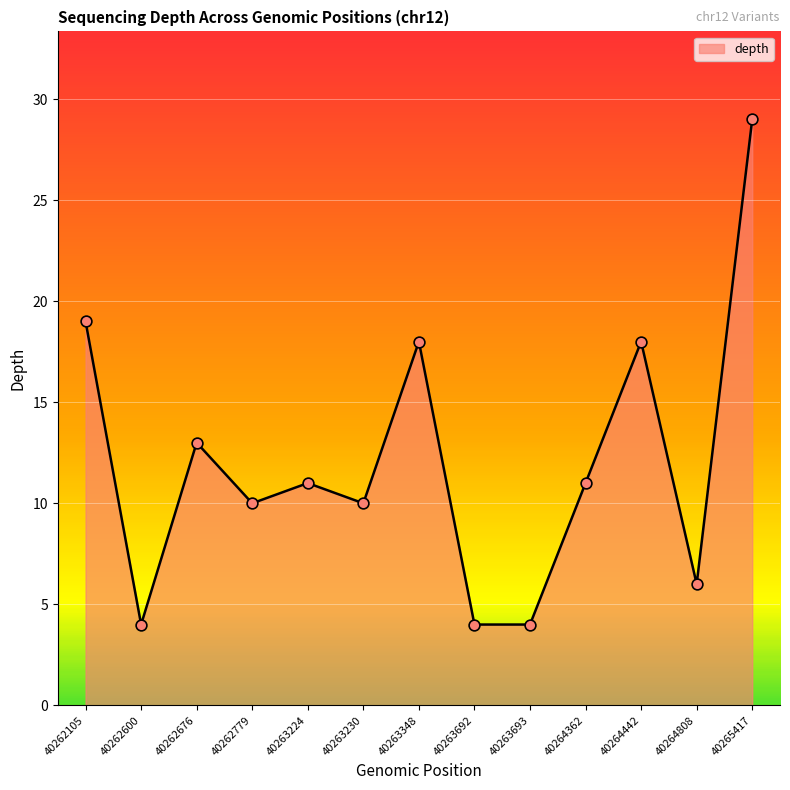

What is the ratio of the value at 40263693 to the value at 40264362?

0.4